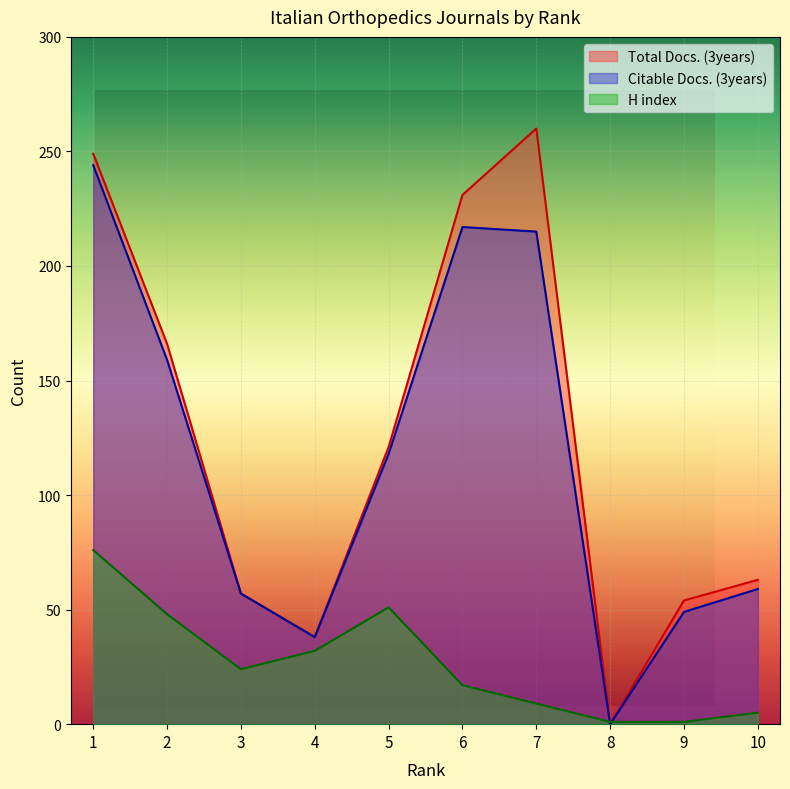

How many values in the H index series are below 24?

5